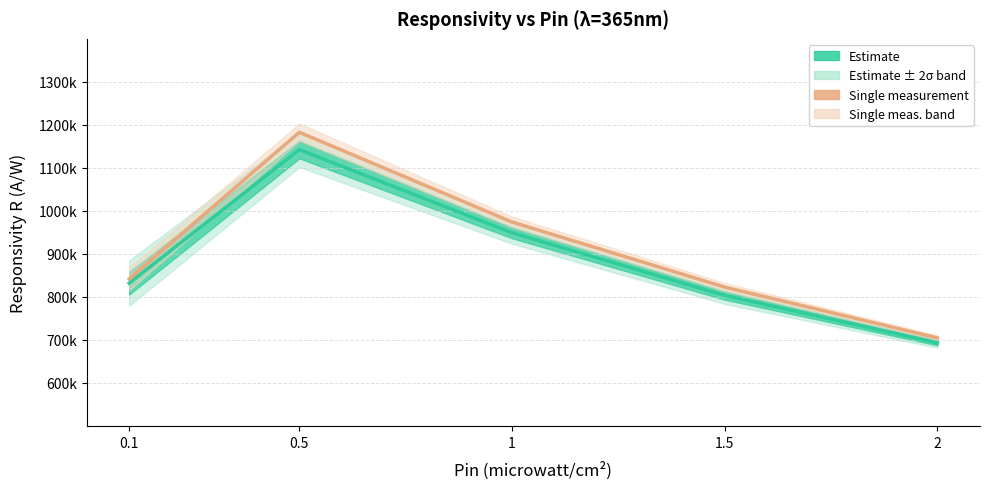

Is this an area chart (filled region under the line)?

No